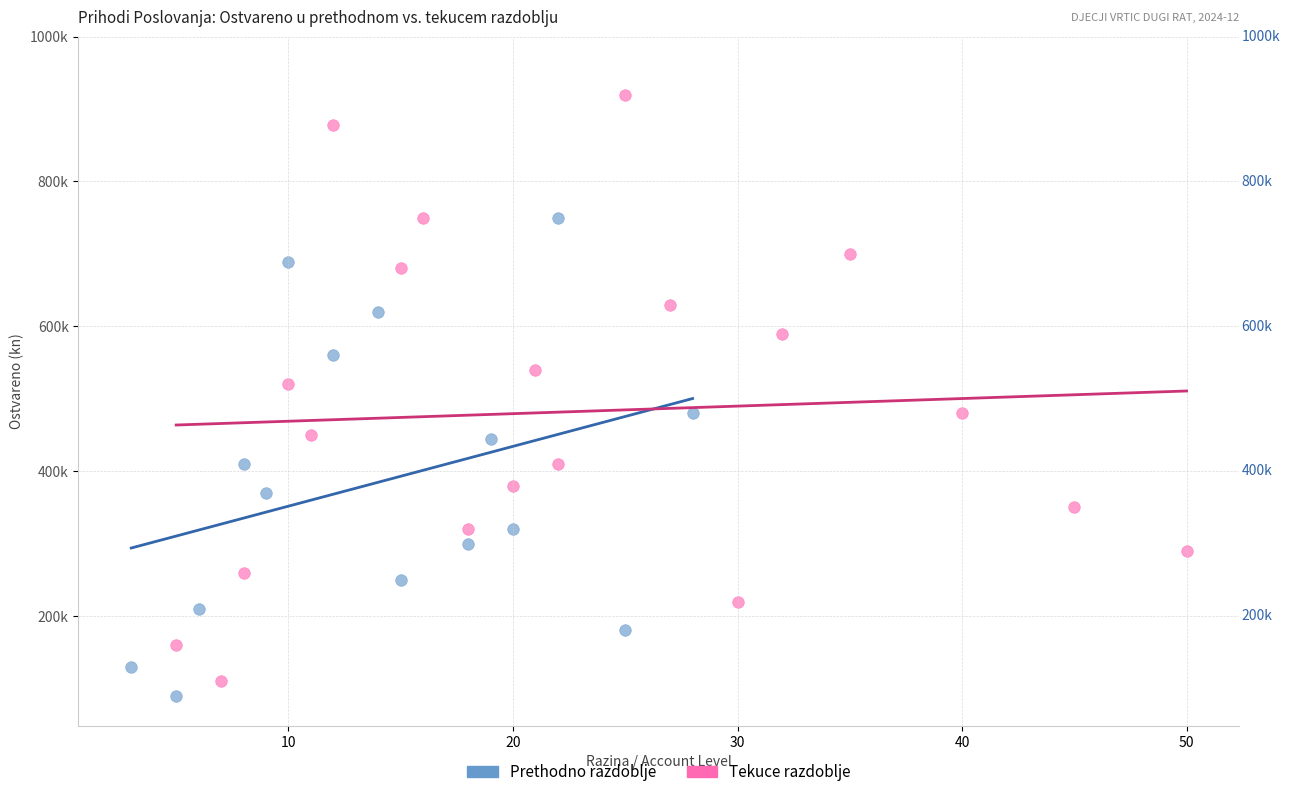

What are all the series names shown in the legend?

Prethodno razdoblje, Tekuce razdoblje